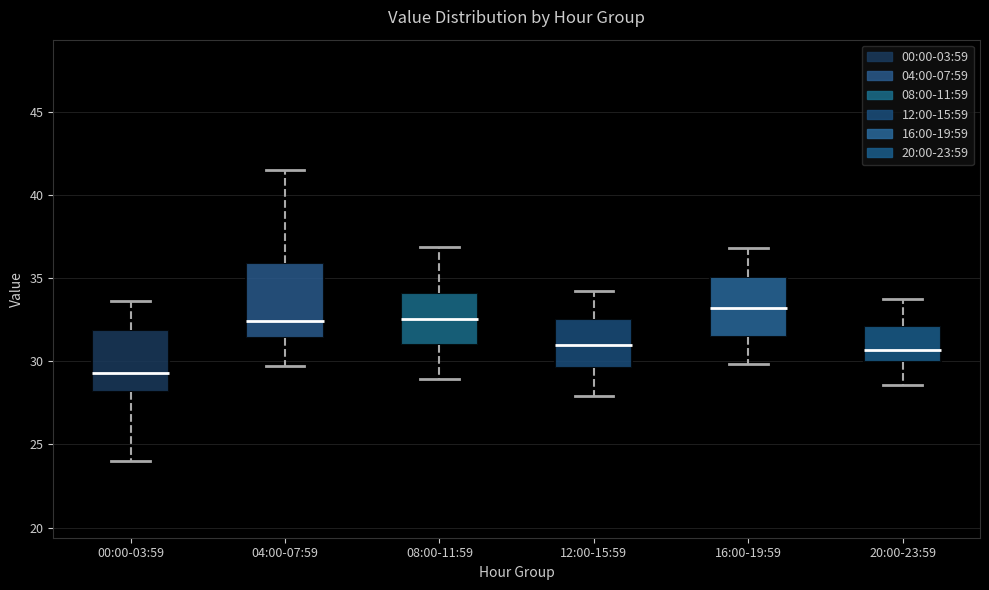

Reading left to right, read every box against the y-axis: the position of its median line, the range the box covers, and the ends of its whiskers. The values are not printed on the chart, so give them approximately, as read against the axis.

00:00-03:59: median 29.5, box 28.0 to 32.0, whiskers 24.0 to 33.5
04:00-07:59: median 32.5, box 31.5 to 36.0, whiskers 29.5 to 41.5
08:00-11:59: median 32.5, box 31.0 to 34.0, whiskers 29.0 to 37.0
12:00-15:59: median 31.0, box 29.5 to 32.5, whiskers 28.0 to 34.0
16:00-19:59: median 33.0, box 31.5 to 35.0, whiskers 30.0 to 37.0
20:00-23:59: median 30.5, box 30.0 to 32.0, whiskers 28.5 to 34.0